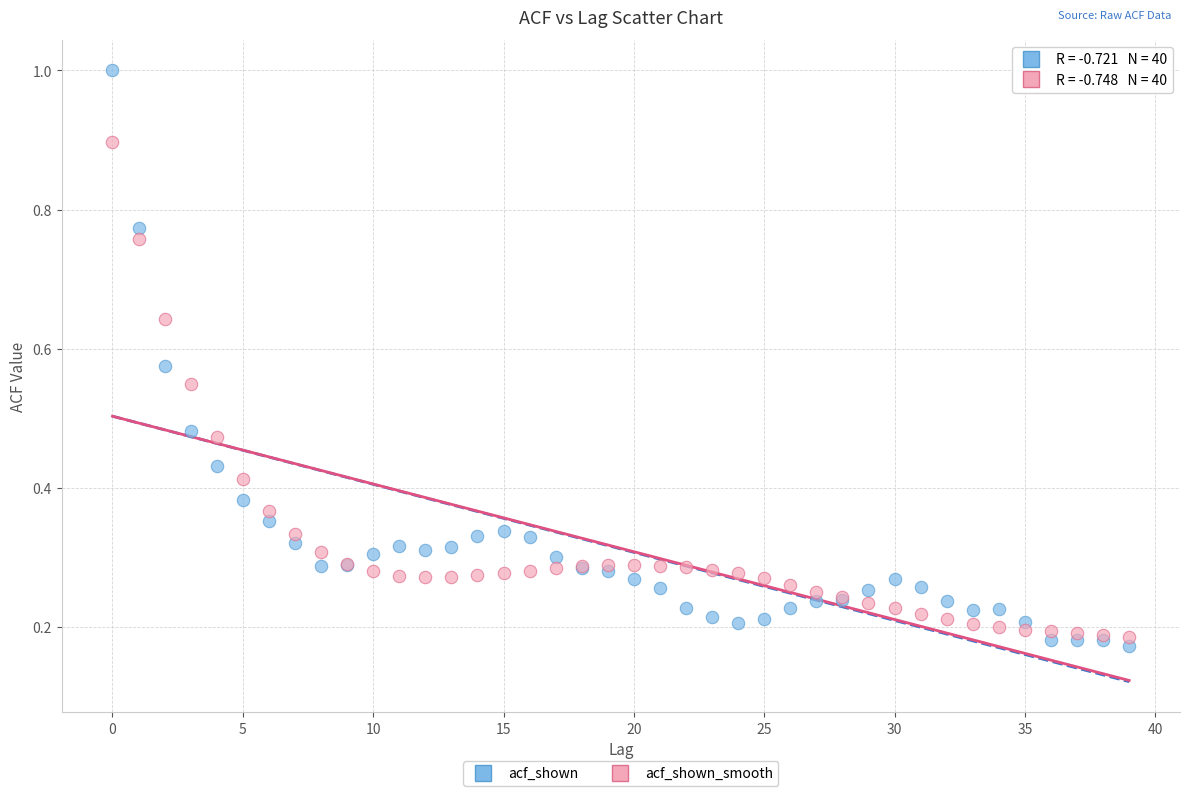

Which series contains the highest Y value?

acf_shown